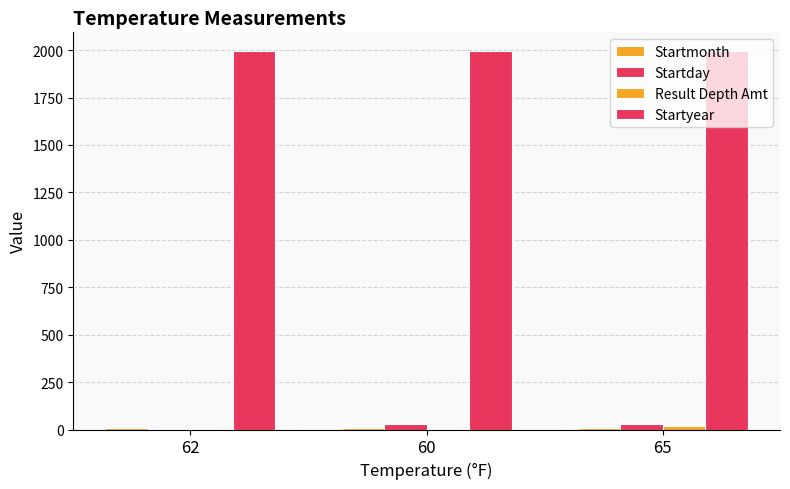

Reading right to left, transcribe all the data shown in this chart.

Startmonth: 9	9	7
Startday: 28	28	4
Result Depth Amt: 21	3	3
Startyear: 1994	1994	1994